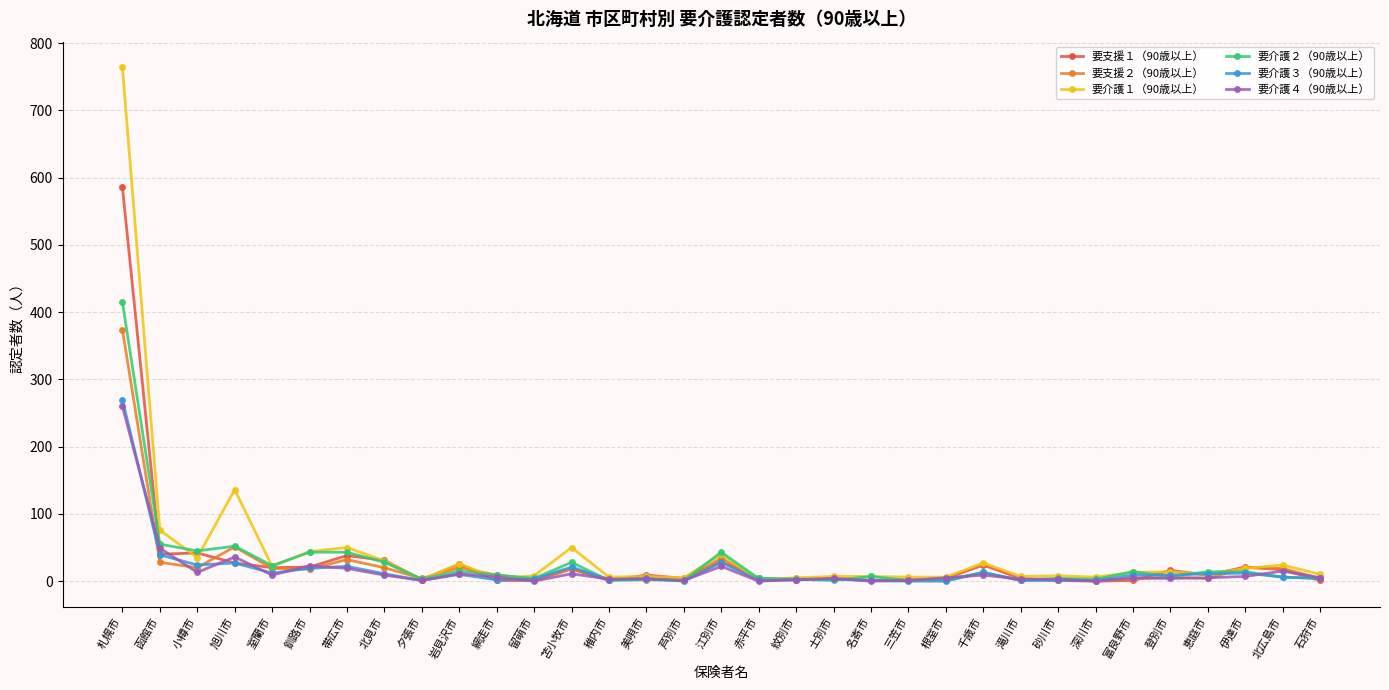

At which category is the sum across all series the highest?

札幌市